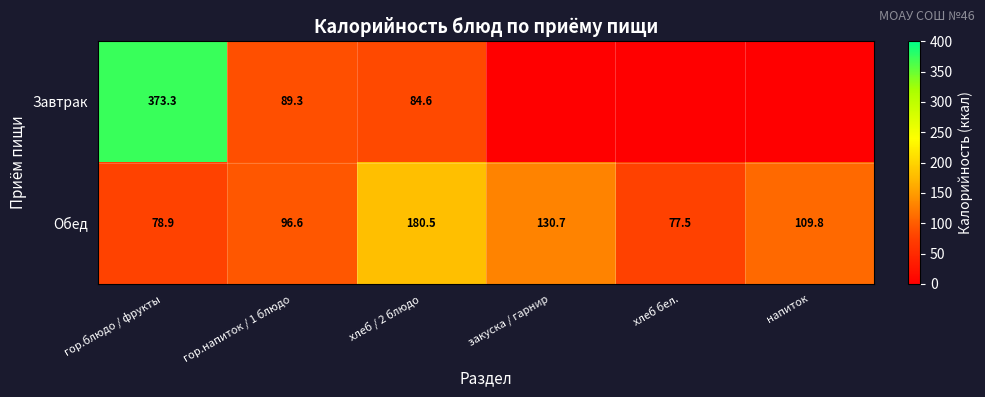

What is the total value across all series at гор.напиток / 1 блюдо?

185.9